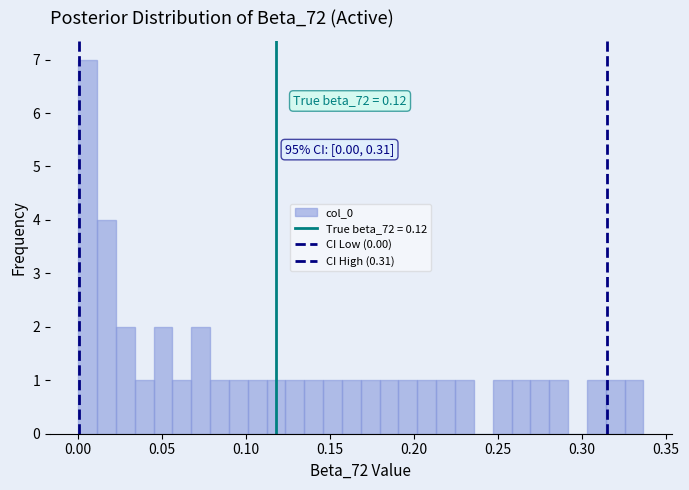

Read against the x-axis, roughly where is the centre of the tallest bar?

0.005